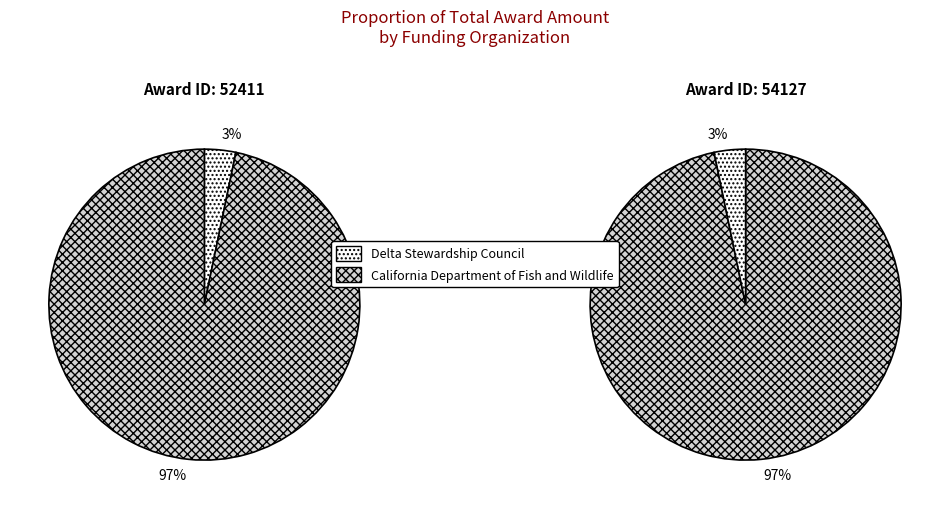

The California Department of Fish and Wildlife slice represents 99% of the pie. True or false?

False